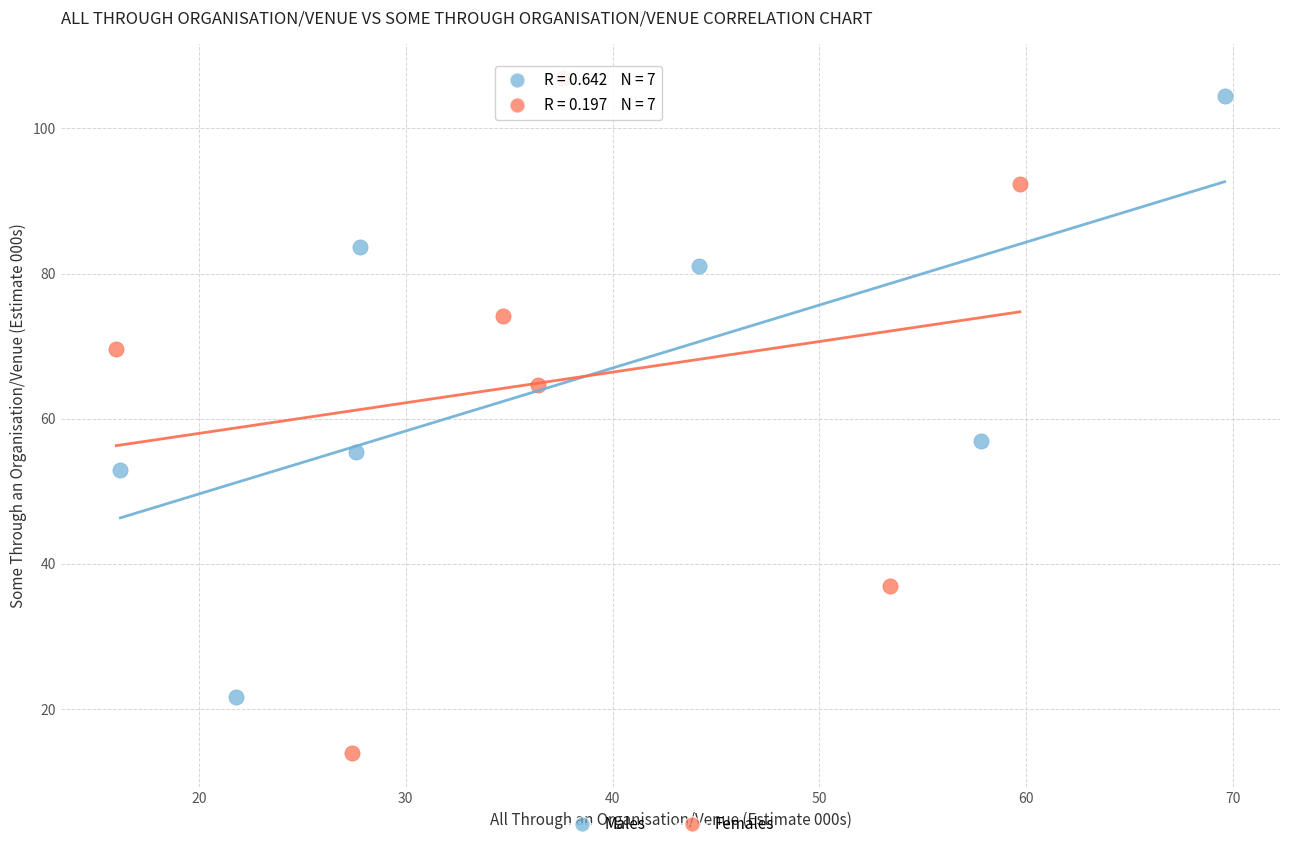

What are all the series names shown in the legend?

Males, Females